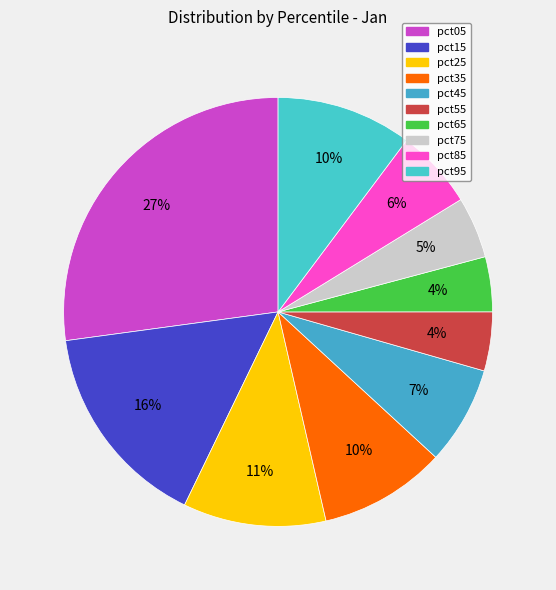

Count the number of slices in the pie.

10